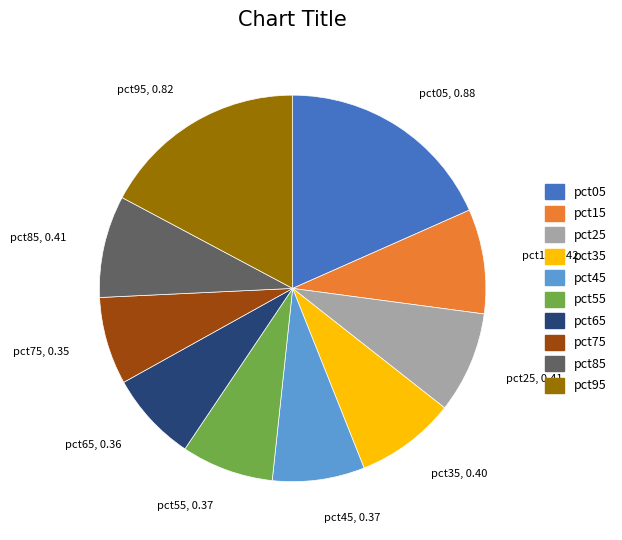

Which slice is the largest?

pct05